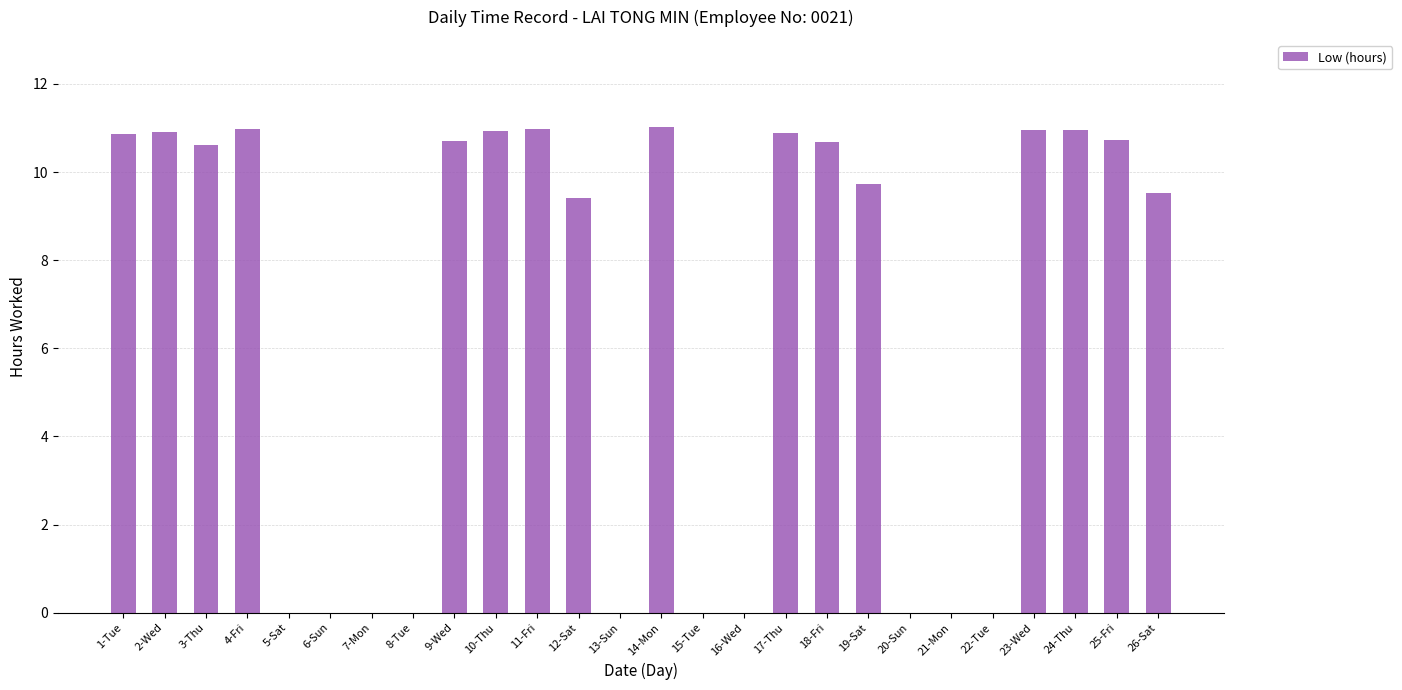

How many series are shown in this chart?

1